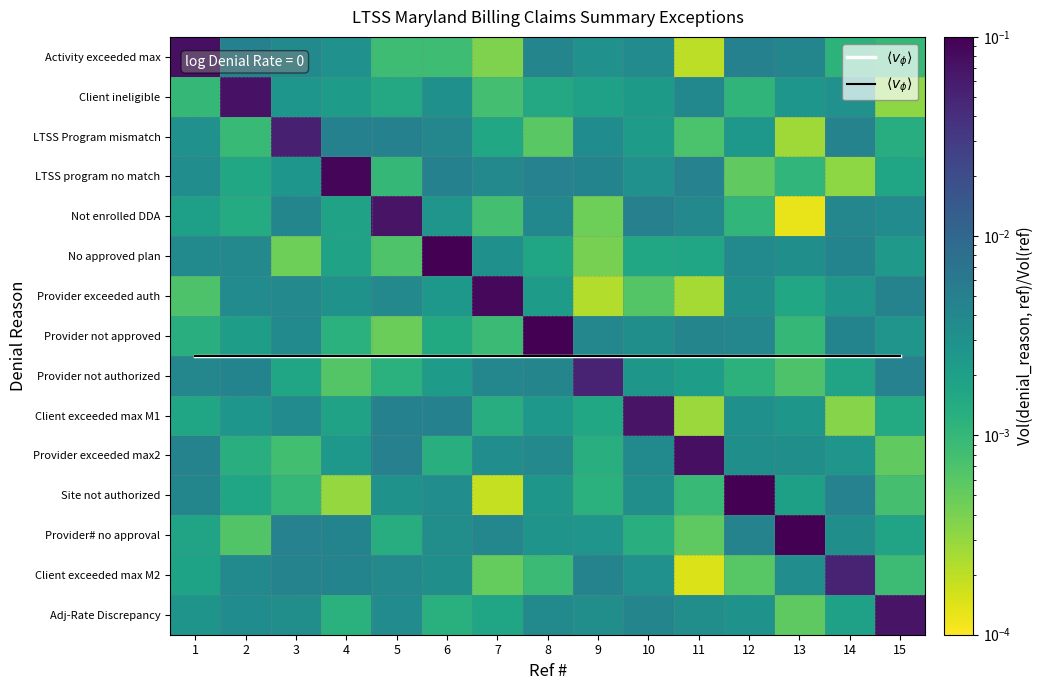

What is the difference between the maximum and minimum values in the Not enrolled DDA series?

0.1